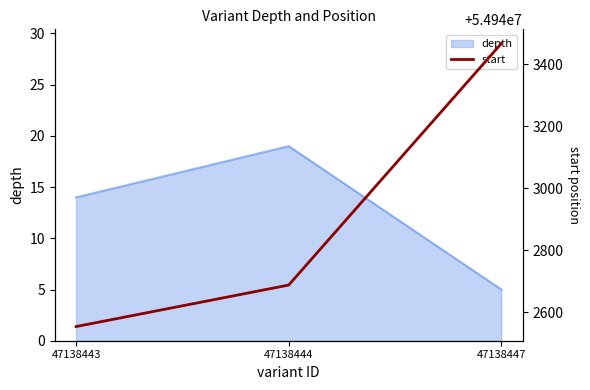

Rank the categories by depth value from lowest to highest.

47138447, 47138443, 47138444